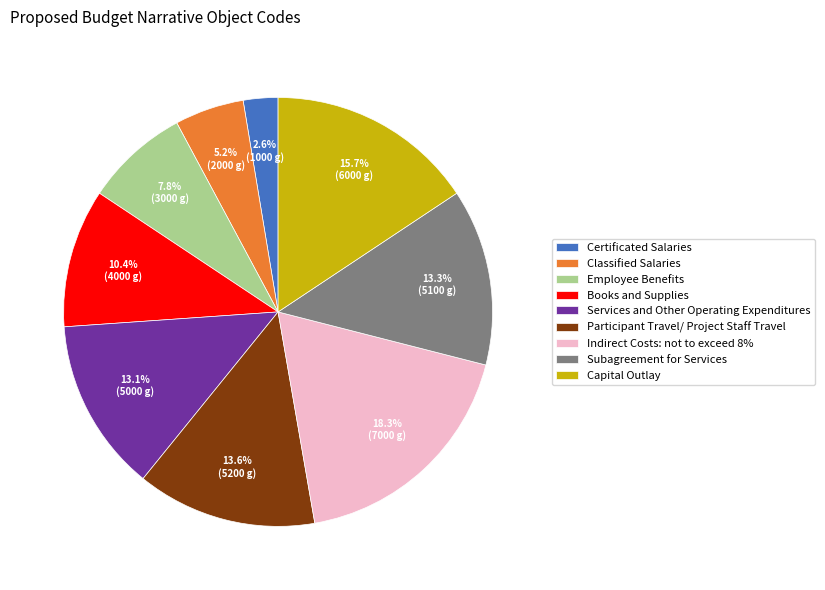

Is it true that Services and Other Operating Expenditures is 13% of the pie?

True